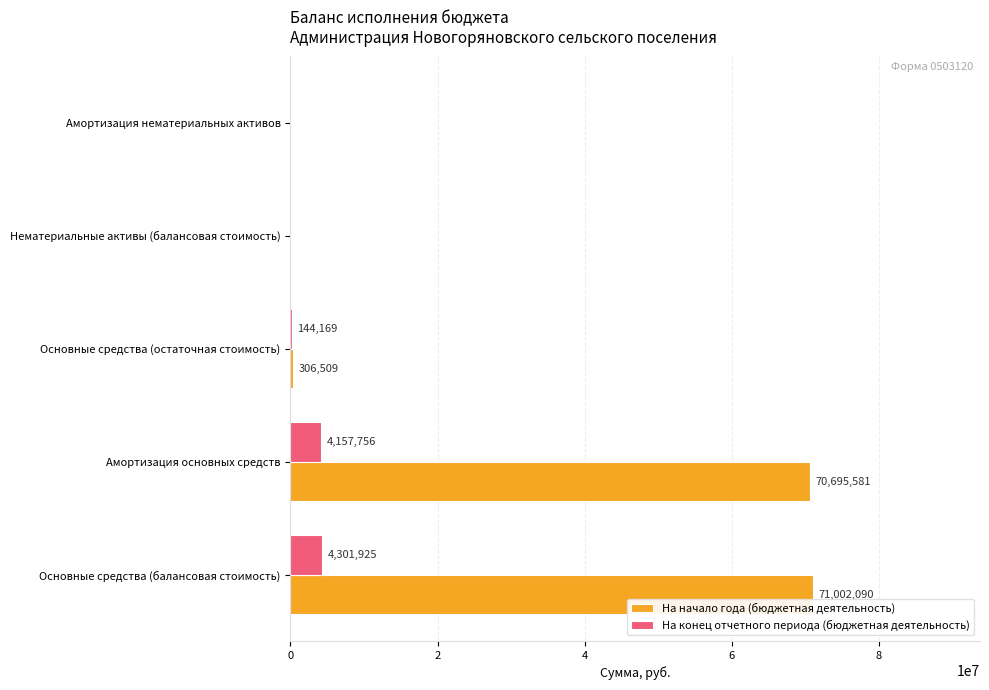

At which category is the sum across all series the highest?

Основные средства (балансовая стоимость)